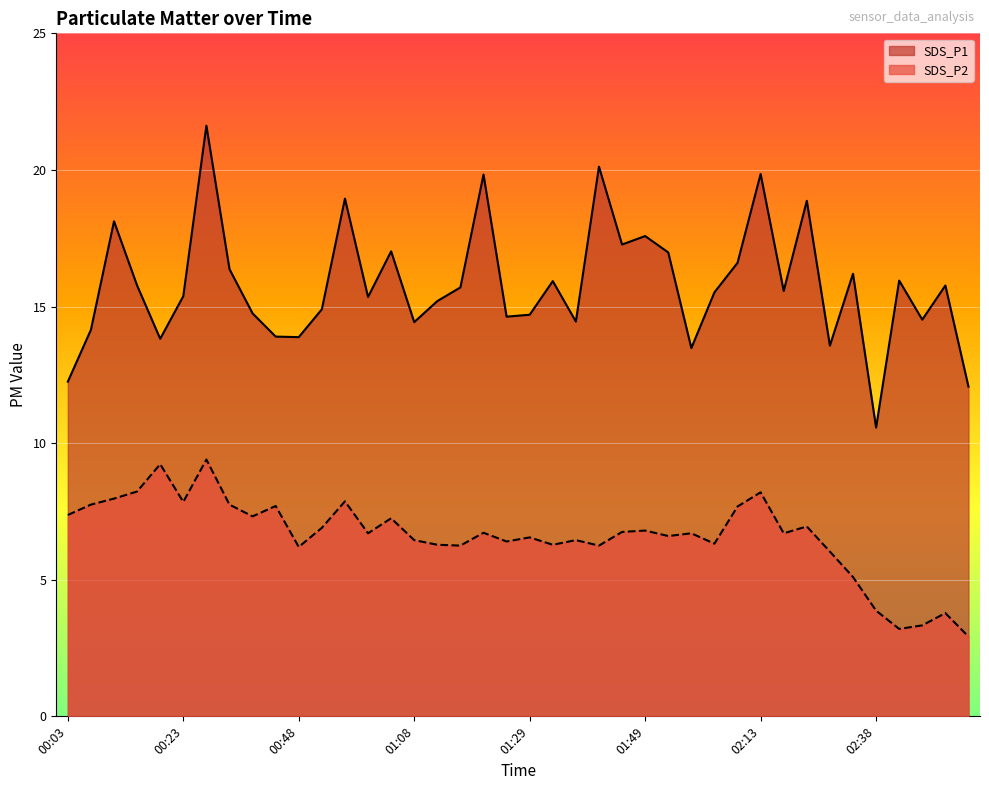

What is the sum of all SDS_P2 values?

264.1